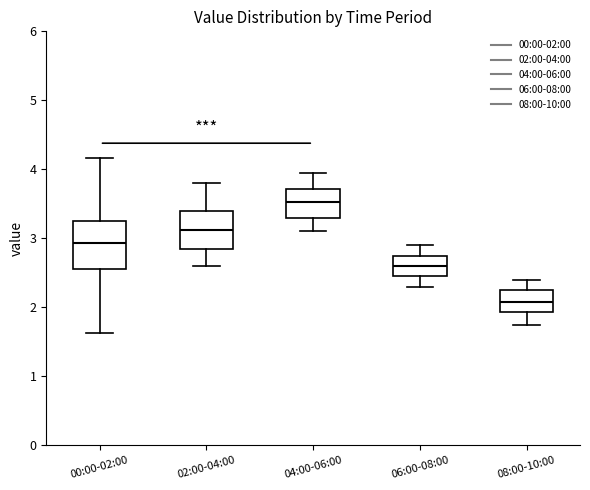

Where does the median line of the box for 02:00-04:00 sit on the y-axis? The values are not printed on the chart, so give them approximately, as read against the axis.

3.1